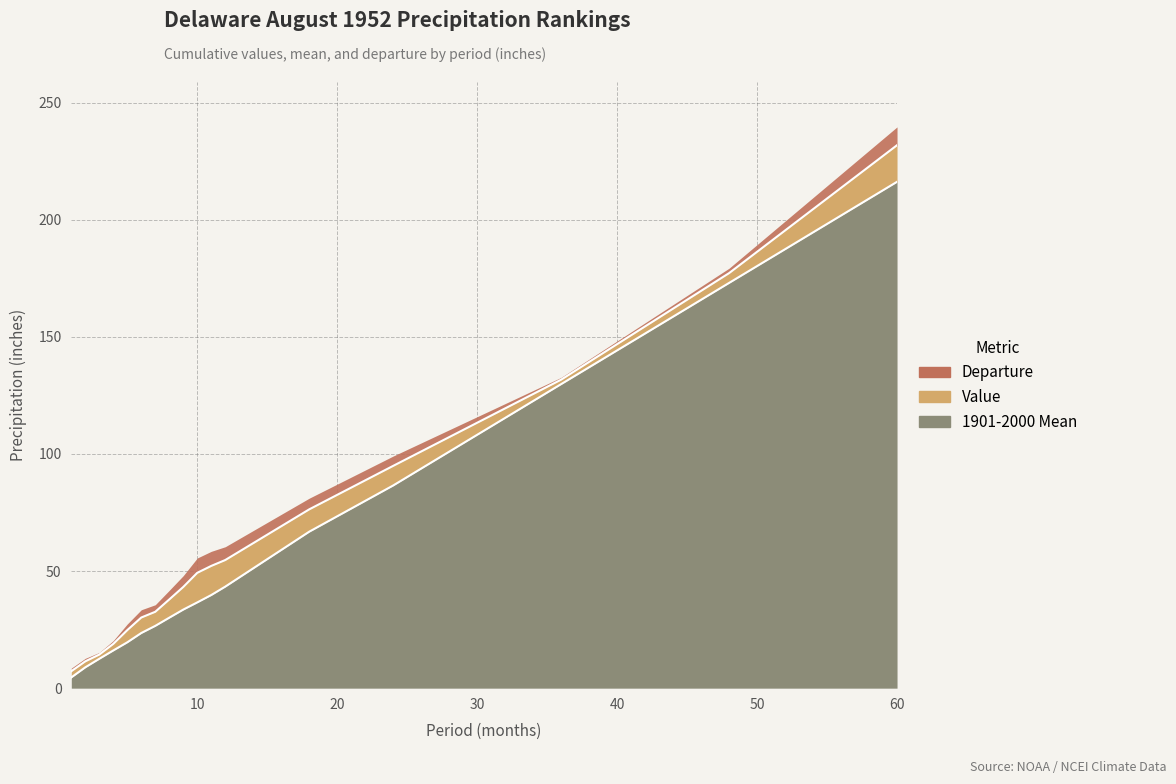

Which series has the widest spread of values?

Value